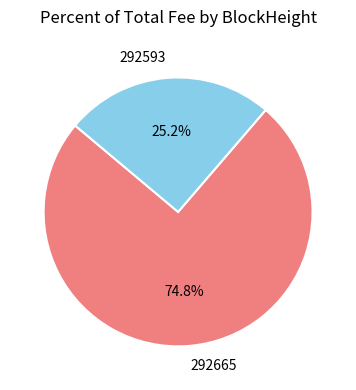

Which has a higher value, 292593 or 292665?

292665